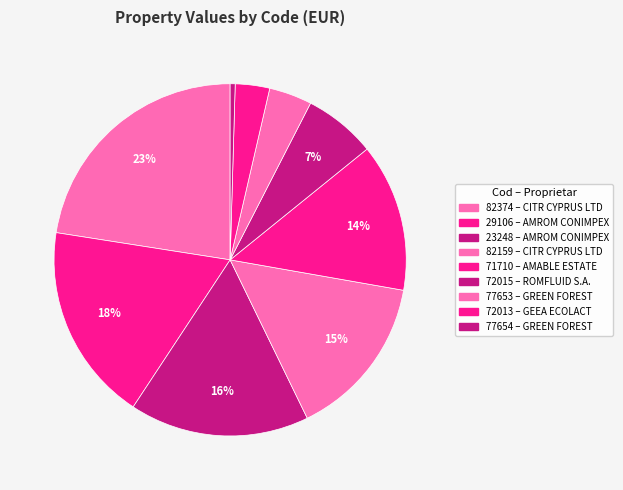

Rank the categories by value from highest to lowest.

82374, 29106, 23248, 82159, 71710, 72015, 77653, 72013, 77654